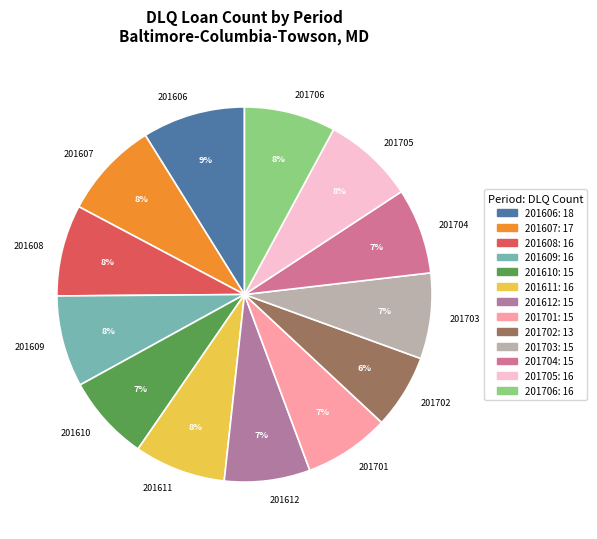

Is there any slice that represents more than half of the pie?

No